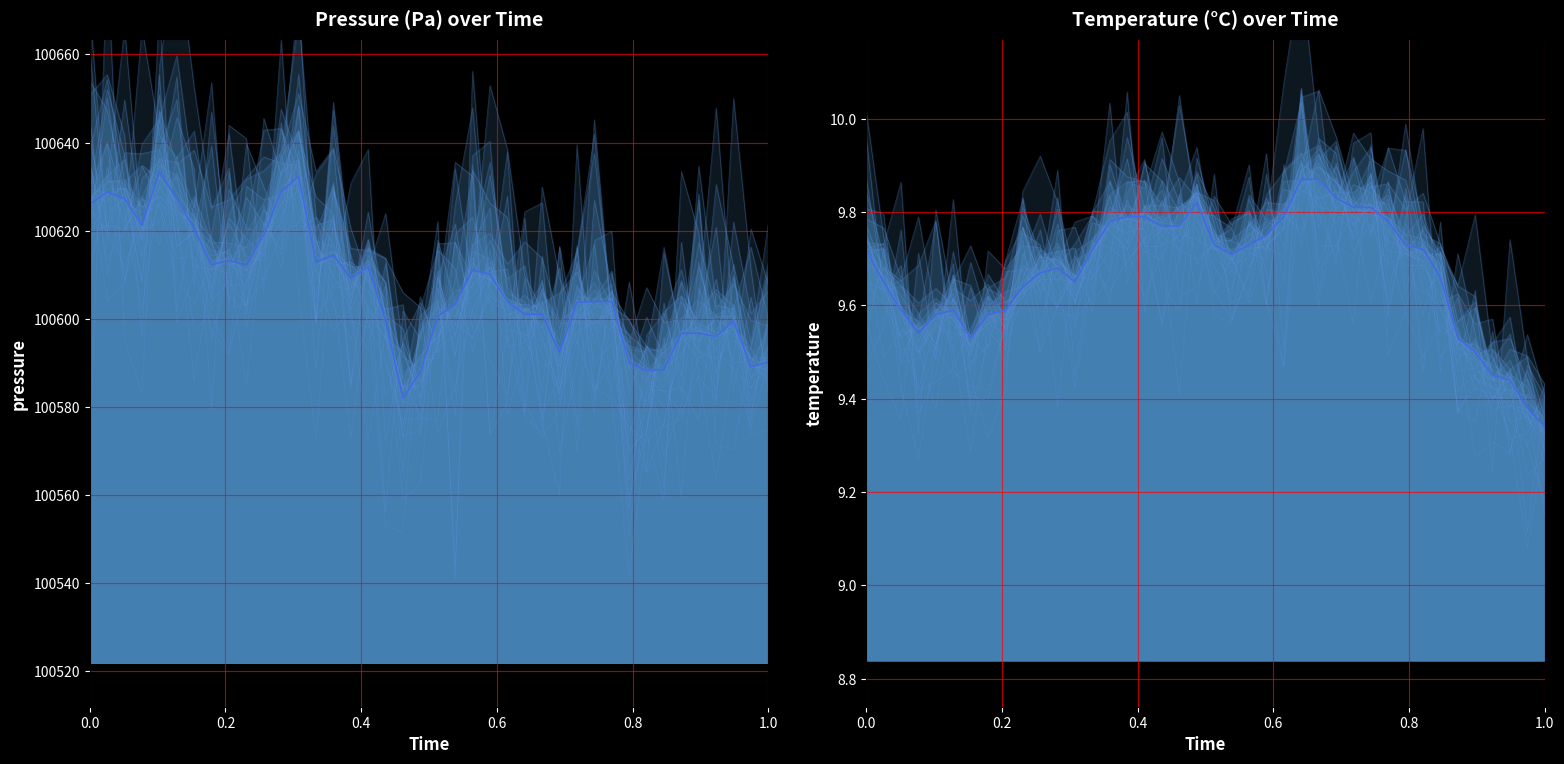

At how many categories does at least one series exceed 91927?

40